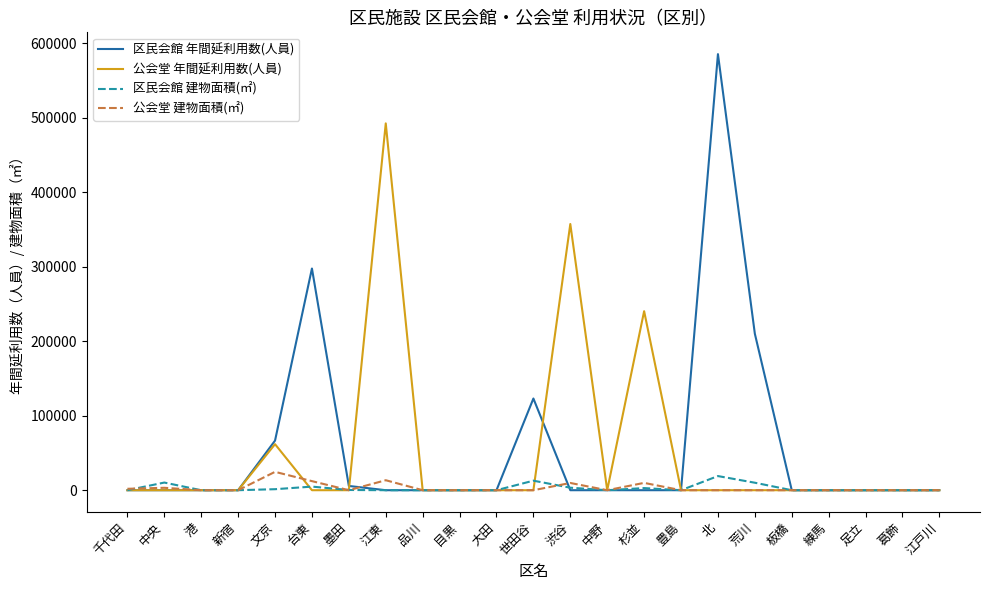

At which category does the chart reach its peak across all series?

北